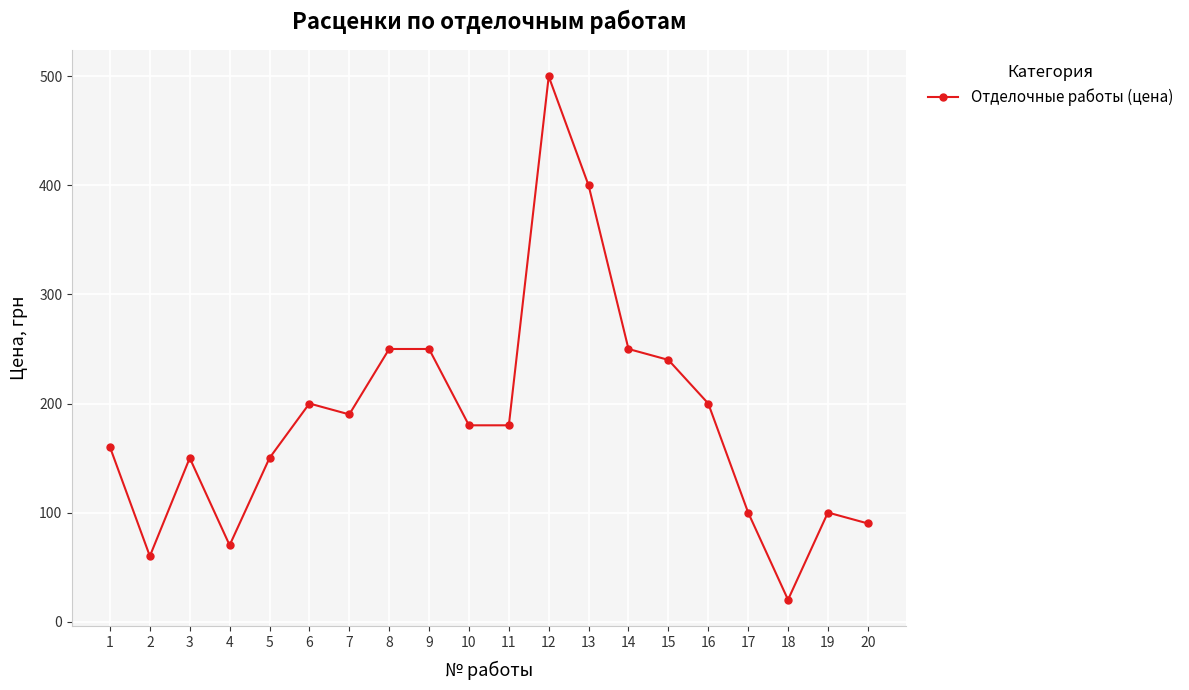

What is the greatest value displayed?

500